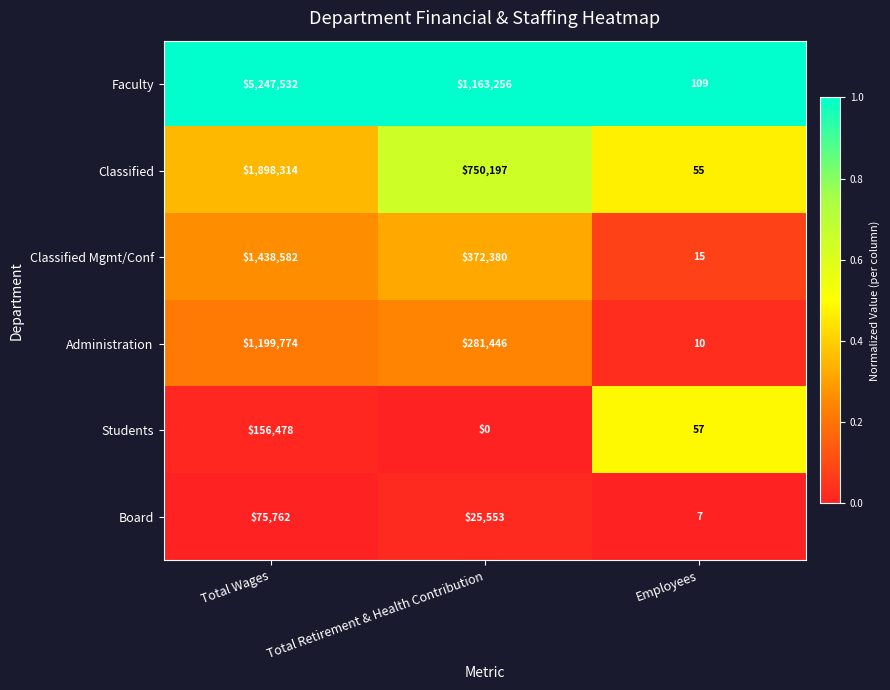

What is the difference between the highest and lowest values at Employees?

102